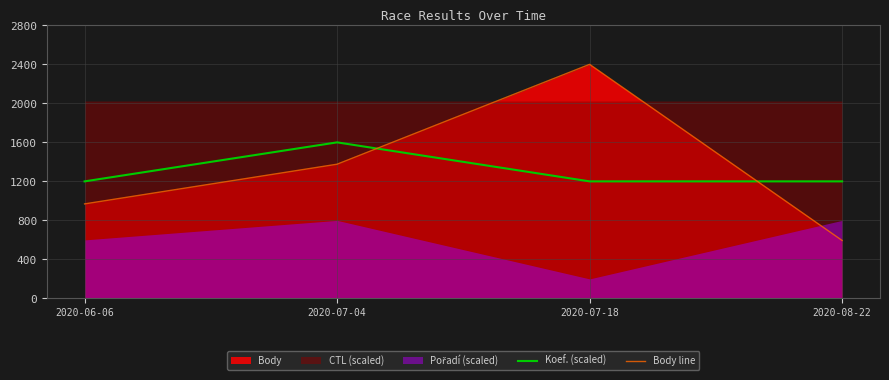

Reading left to right, what are all the values shown in this chart?

Koef. (scaled): 1200	1600	1200	1200
Body line: 969	1376	2400	594